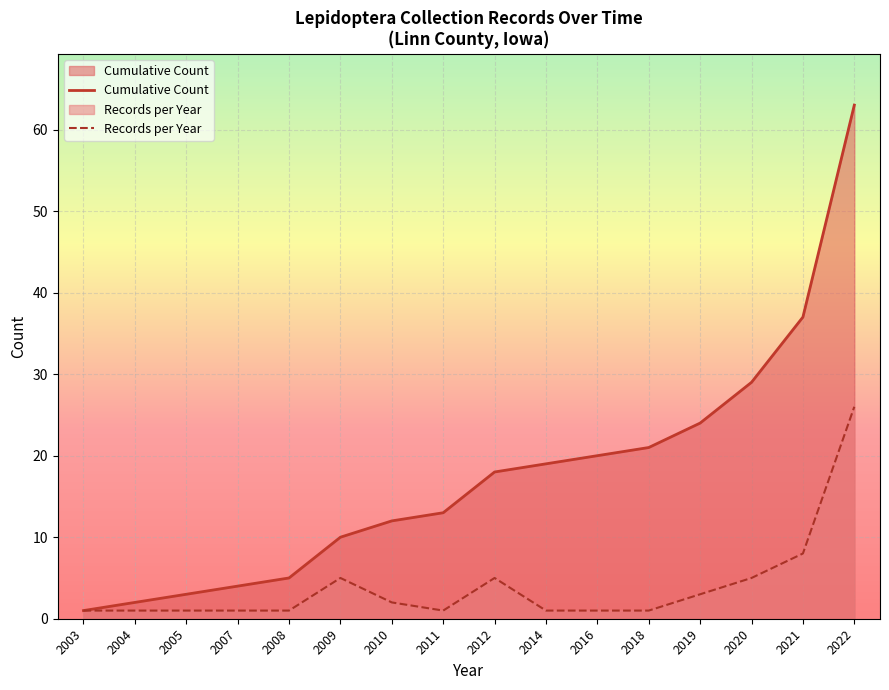

True or false: Records per Year has more than 1 interior local peaks.

True